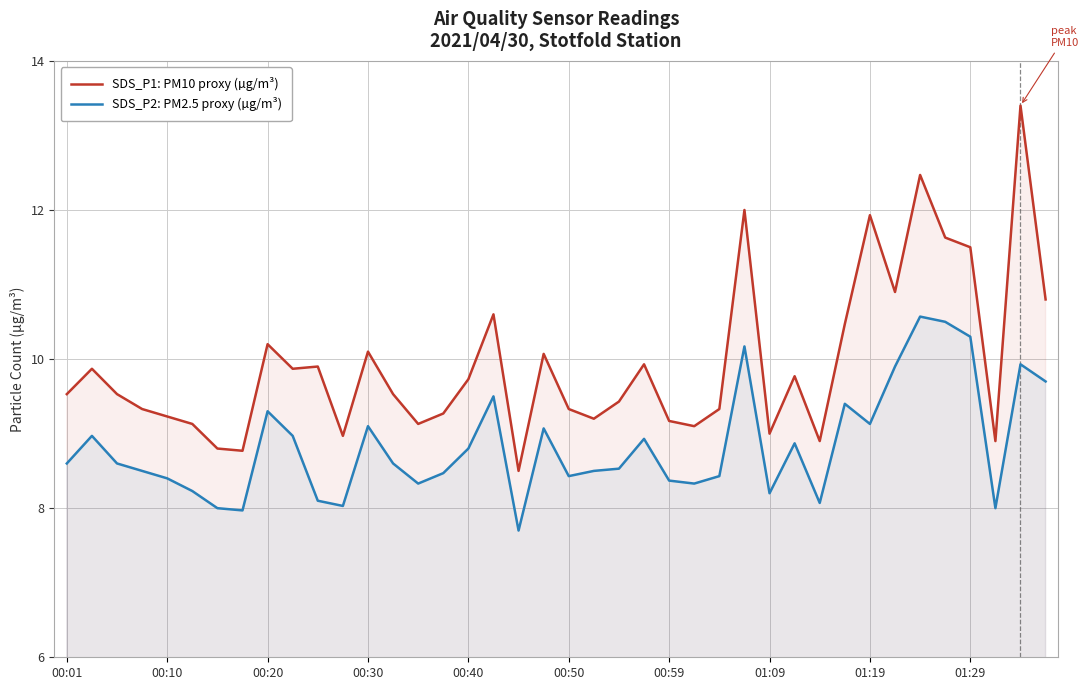

What is the sum of the SDS_P2: PM2.5 proxy (µg/m³) values at 01:29 and 00:50?

18.7